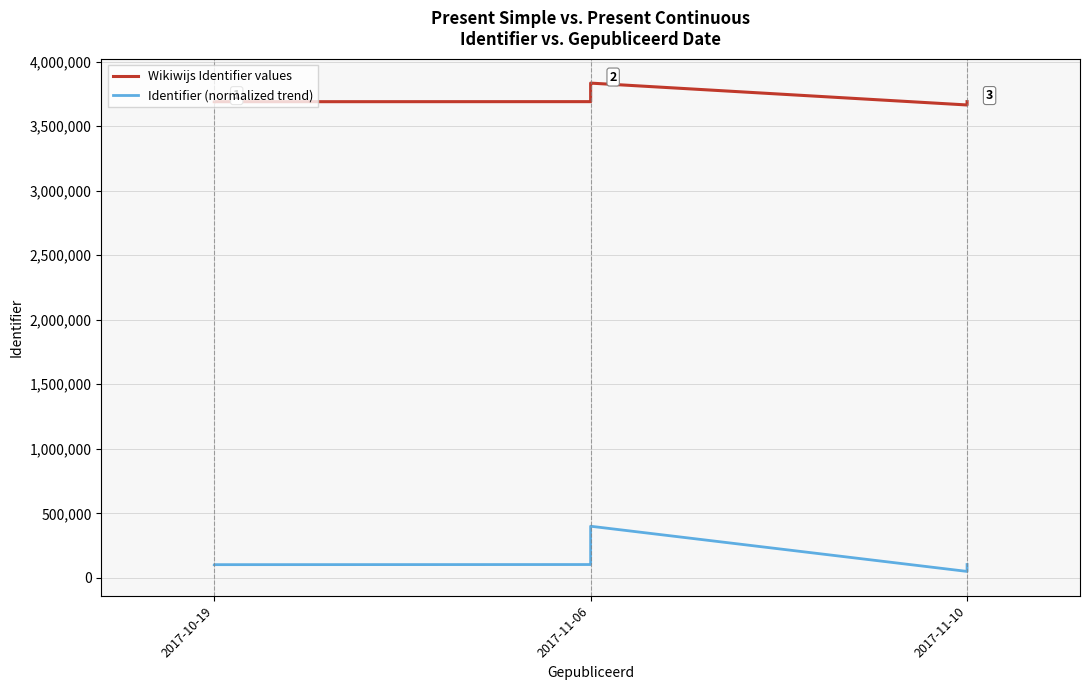

How many series are shown in this chart?

2